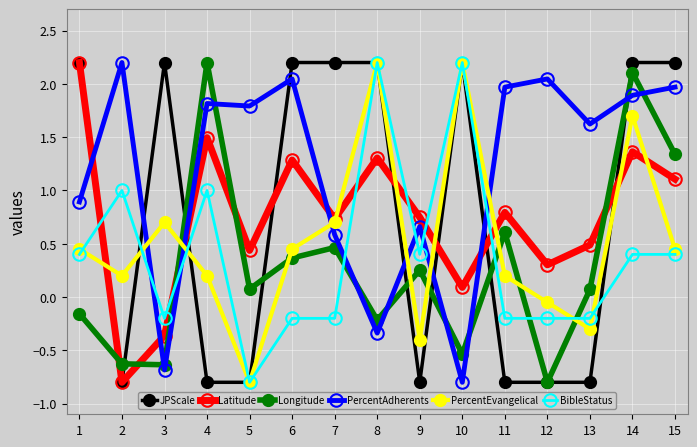

What is the value of the PercentAdherents point at the 4th from the left?

1.8